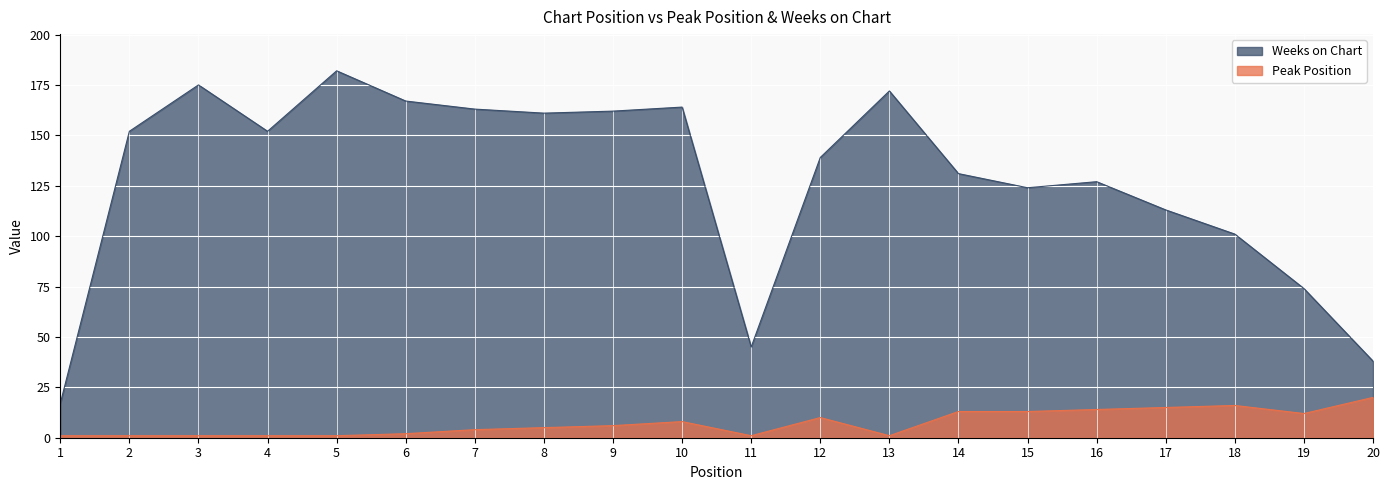

The value of Weeks on Chart at 5 is 40. True or false?

False